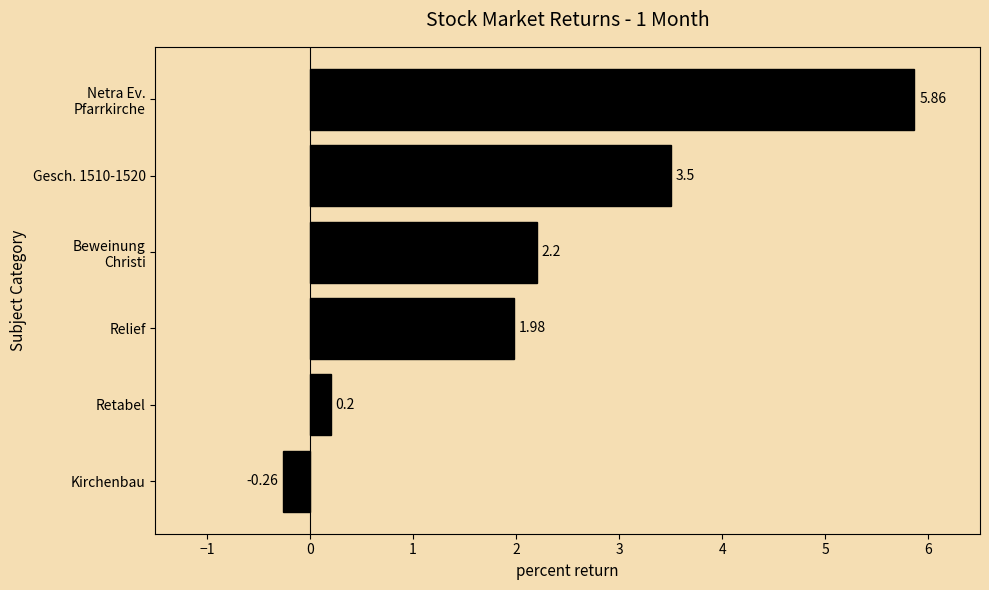

What is the difference between the second highest and minimum values?

3.8